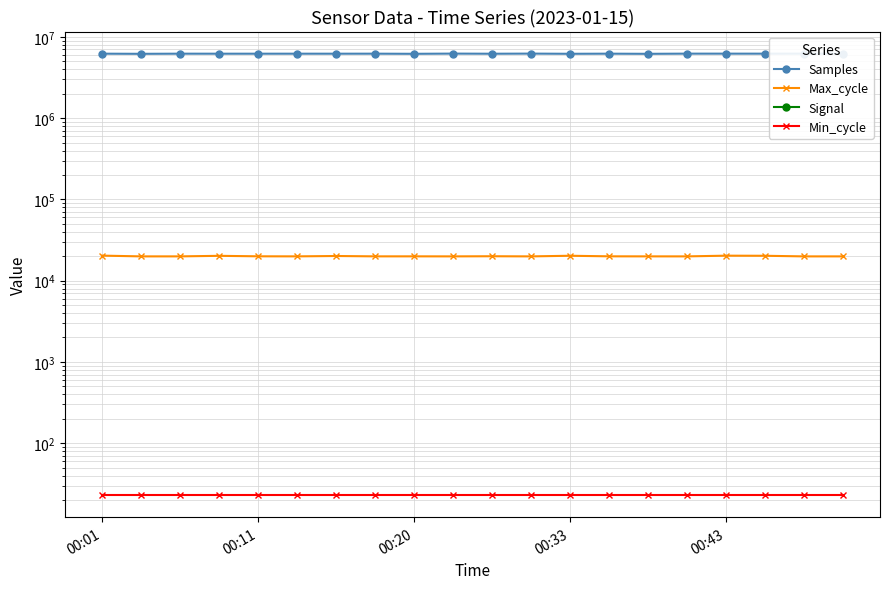

What is the sum of all Min_cycle values?

460